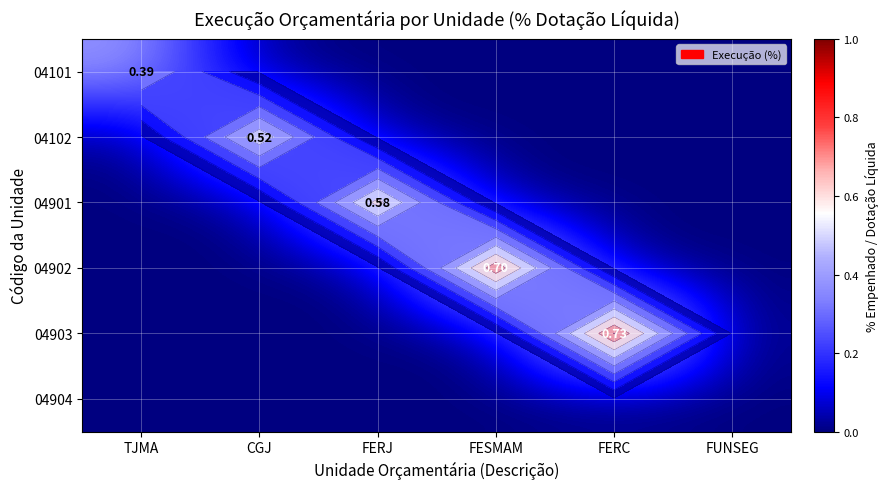

How many positive values does the 04901 series have?

1